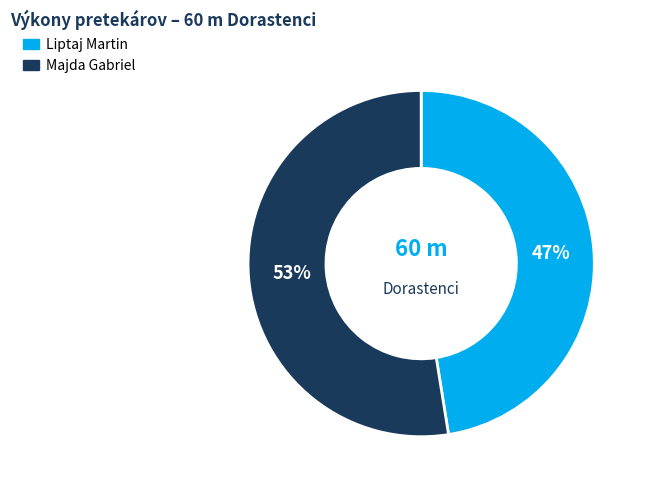

To the nearest percent, what portion does Liptaj Martin represent?

47%